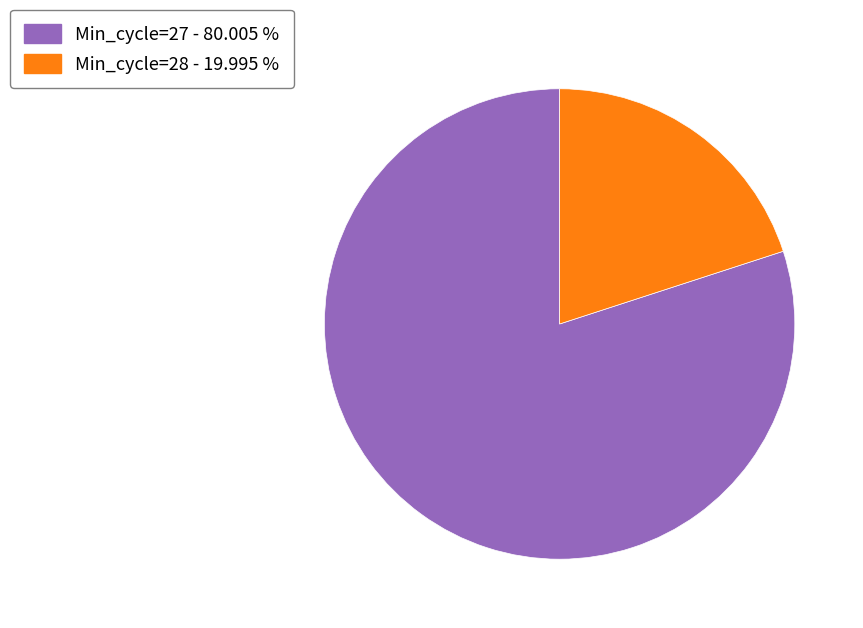

Combined, do Min_cycle=27 - 80.005 % and Min_cycle=28 - 19.995 % account for over 50%?

Yes